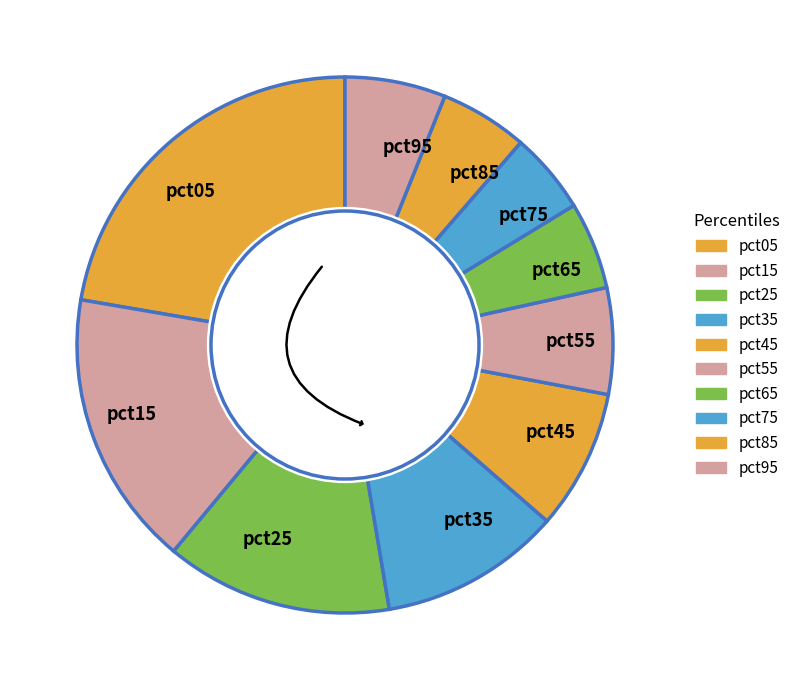

Between pct35 and pct75, which is larger?

pct35